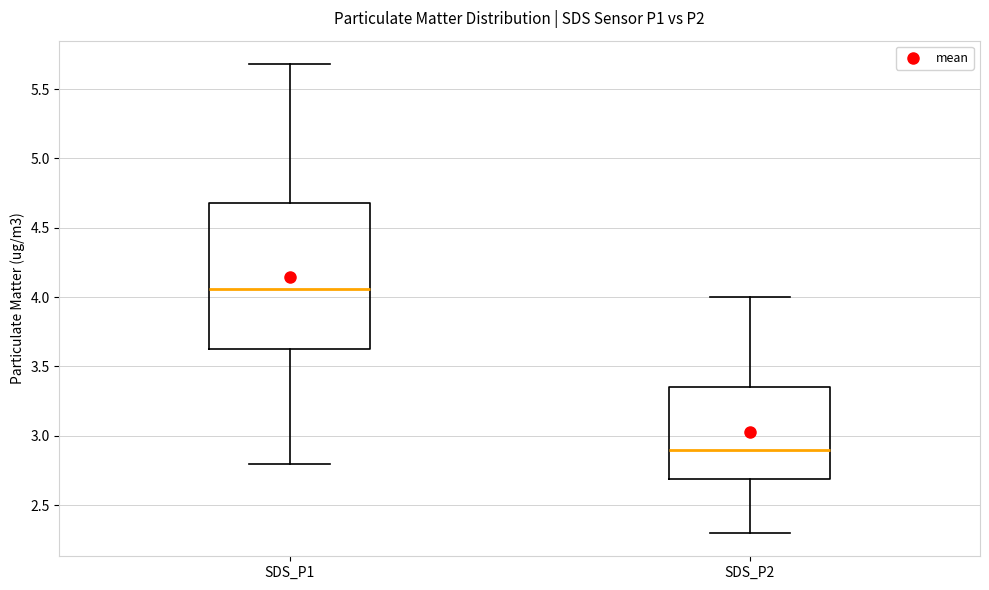

Which box's median line is the lowest?

SDS_P2